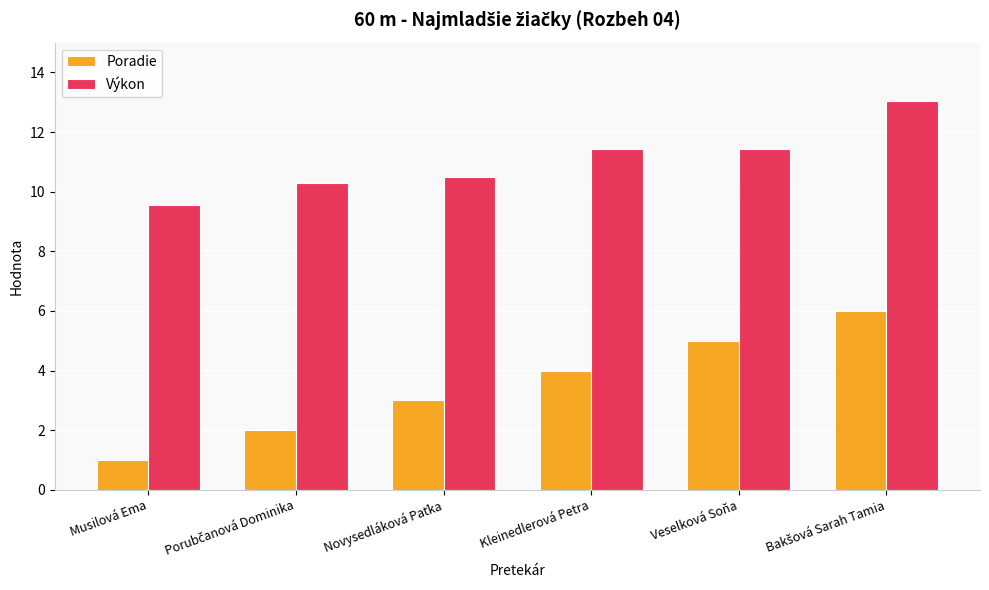

Which series has the widest spread of values?

Poradie